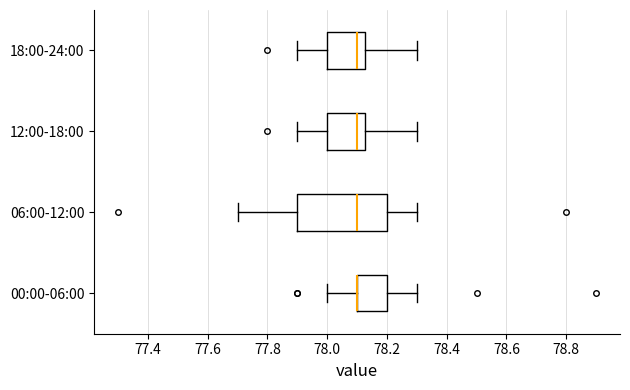

Reading bottom to top, transcribe this box plot: for each box, give where its median line is, the range the box spans, and where its two whiskers end, as read against the x-axis. The values are not printed on the chart, so give them approximately, as read against the axis.

00:00-06:00: median 78.10 (drawn on the box's left edge), box 78.10 to 78.20, whiskers 78.00 to 78.30
06:00-12:00: median 78.10, box 77.90 to 78.20, whiskers 77.70 to 78.30
12:00-18:00: median 78.10, box 78.00 to 78.12, whiskers 77.90 to 78.30
18:00-24:00: median 78.10, box 78.00 to 78.12, whiskers 77.90 to 78.30